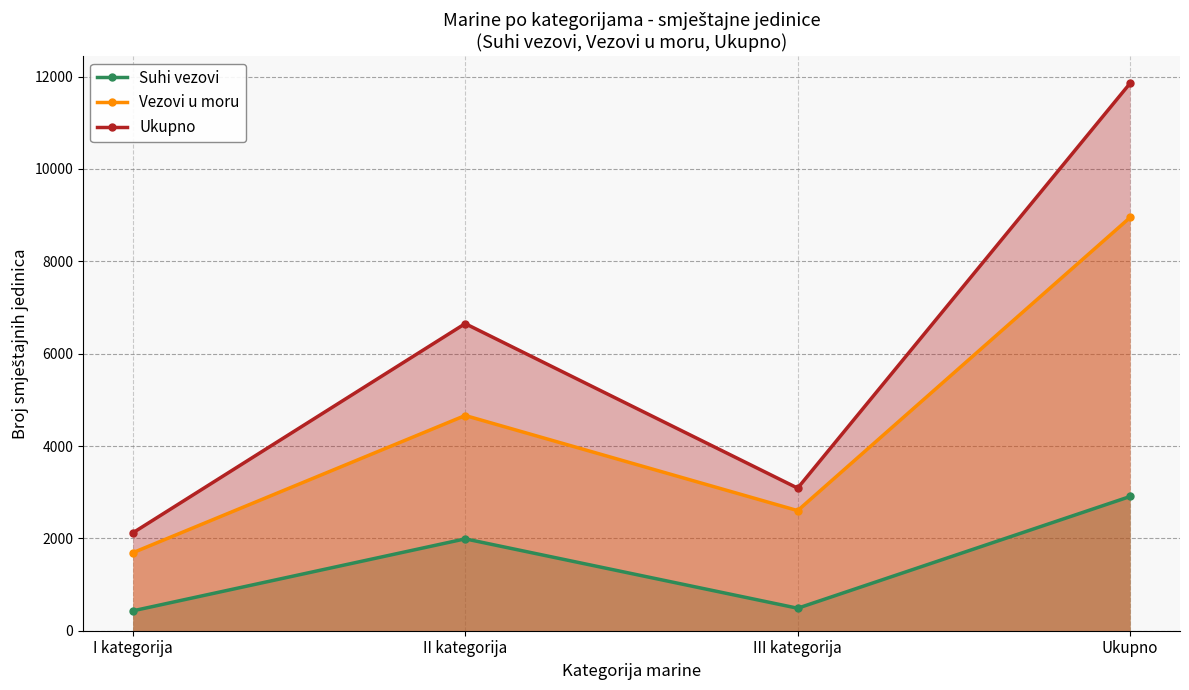

Where is Vezovi u moru nearest to the value 5319?

II kategorija